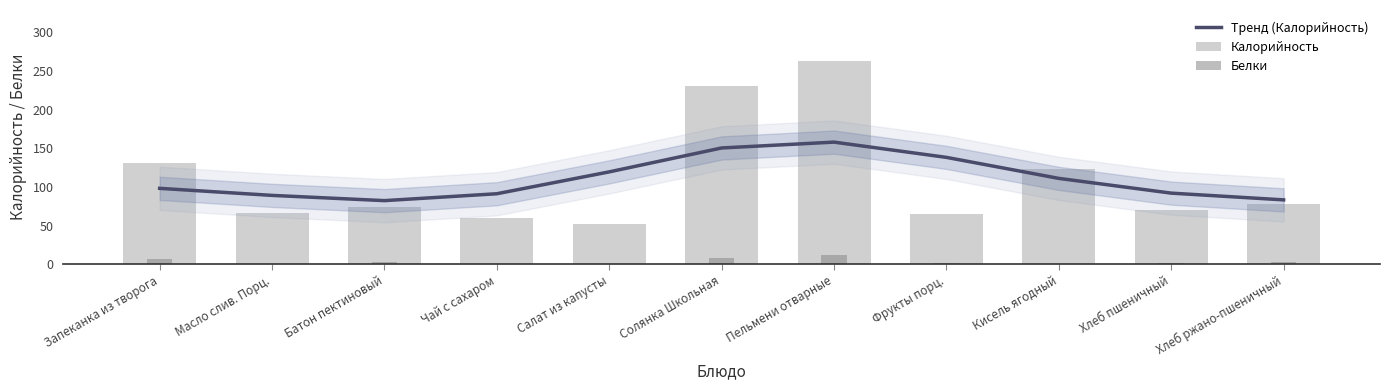

What is the difference between the highest and lowest values at Хлеб ржано-пшеничный?

80.8